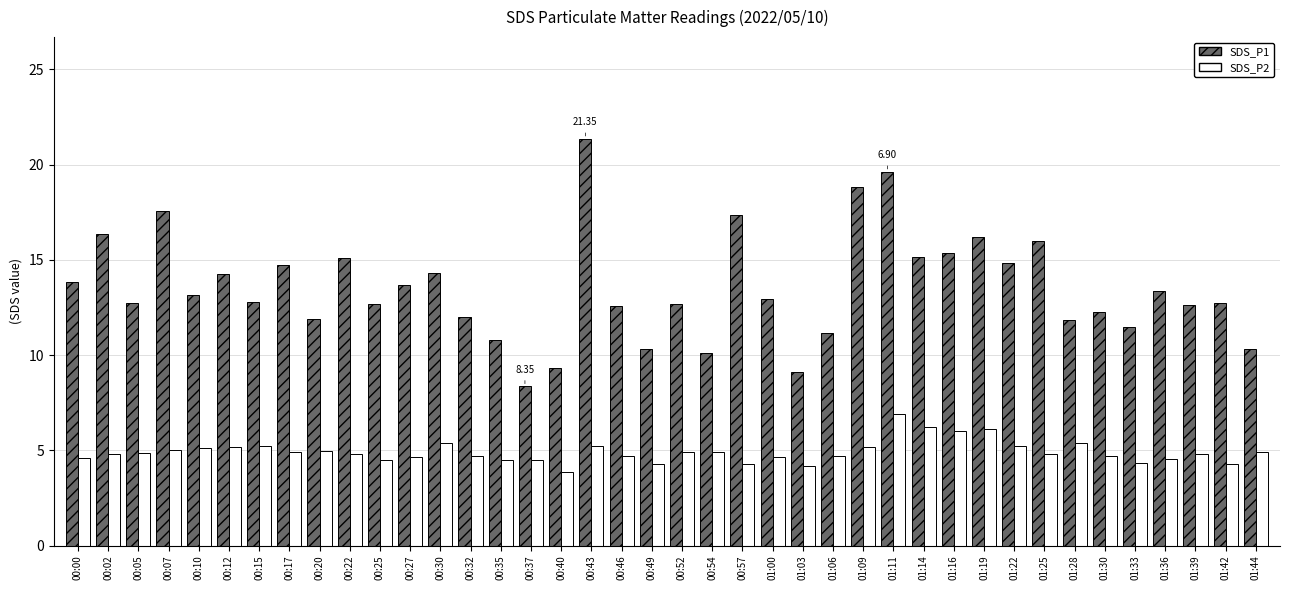

List the series in order of their peak value, highest first.

SDS_P1, SDS_P2